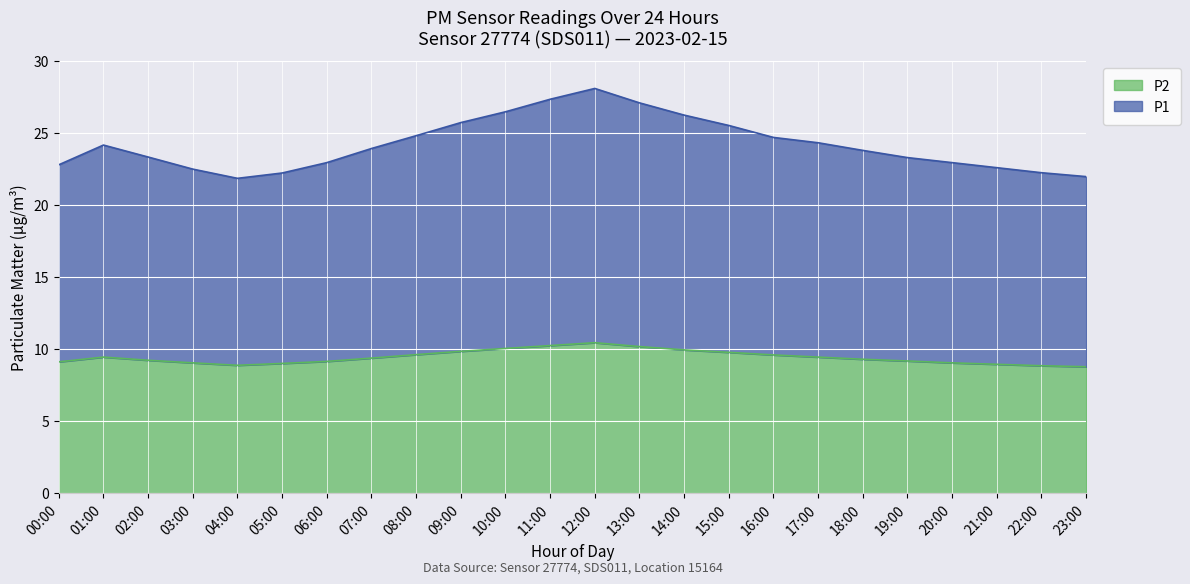

Reading right to left, extract all data points from this chart.

P1: 22.0	22.2	22.6	23.0	23.3	23.8	24.3	24.7	25.5	26.2	27.1	28.1	27.4	26.5	25.7	24.8	23.9	23.0	22.2	21.9	22.5	23.3	24.2	22.8
P2: 8.8	8.8	8.9	9.1	9.2	9.3	9.4	9.6	9.8	9.9	10.2	10.4	10.2	10.1	9.8	9.6	9.4	9.2	9.0	8.9	9.1	9.2	9.4	9.1